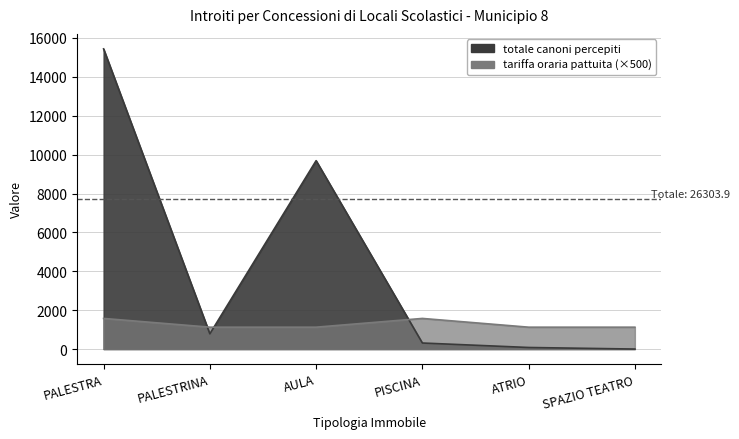

How many lines are shown in the chart?

2